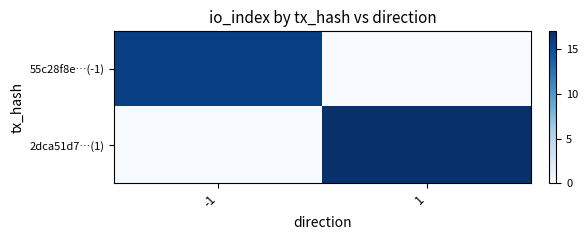

Which series has the largest range (max minus min)?

2dca51d7…(1)